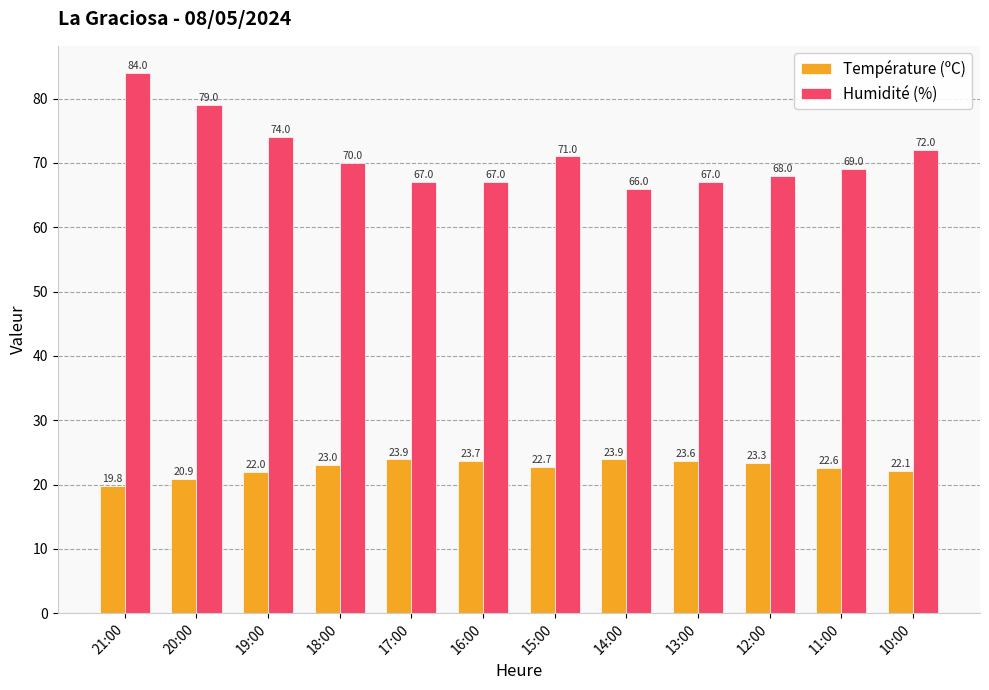

Rank the series by their maximum value, from highest to lowest.

Humidité (%), Température (ºC)